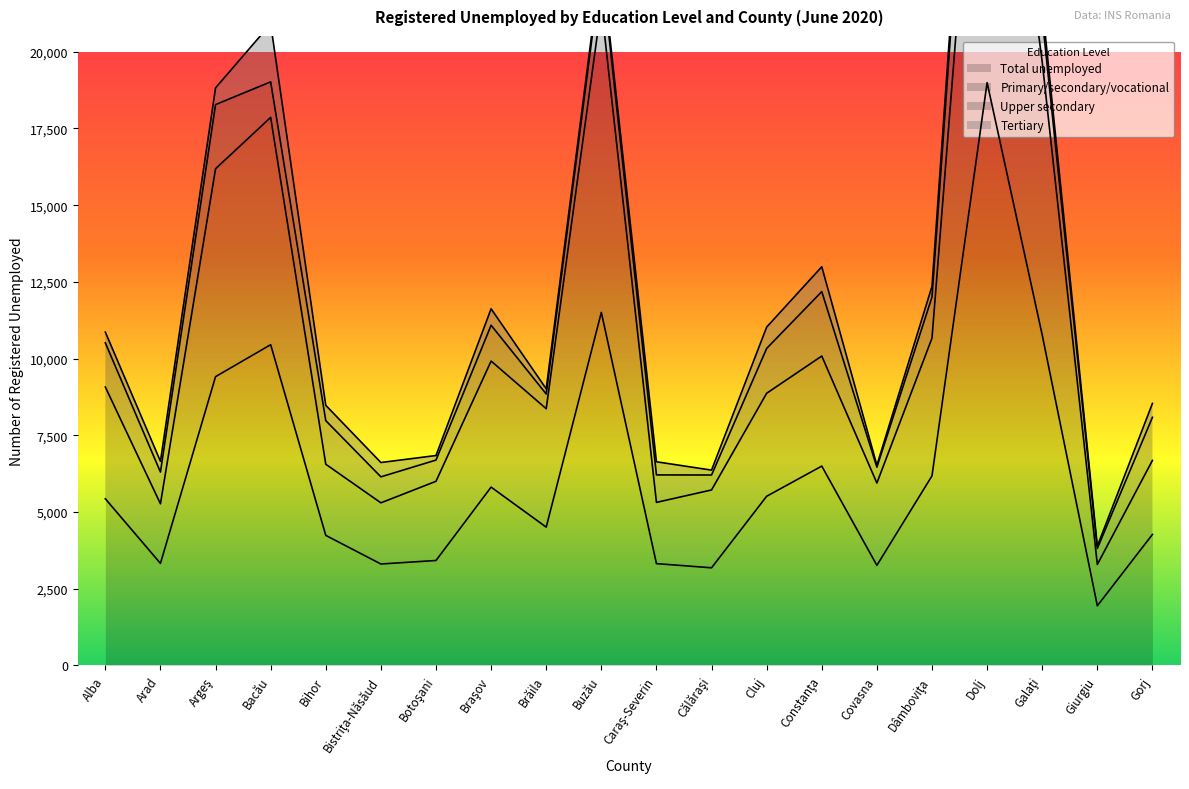

What is the maximum value shown in the chart?

33430